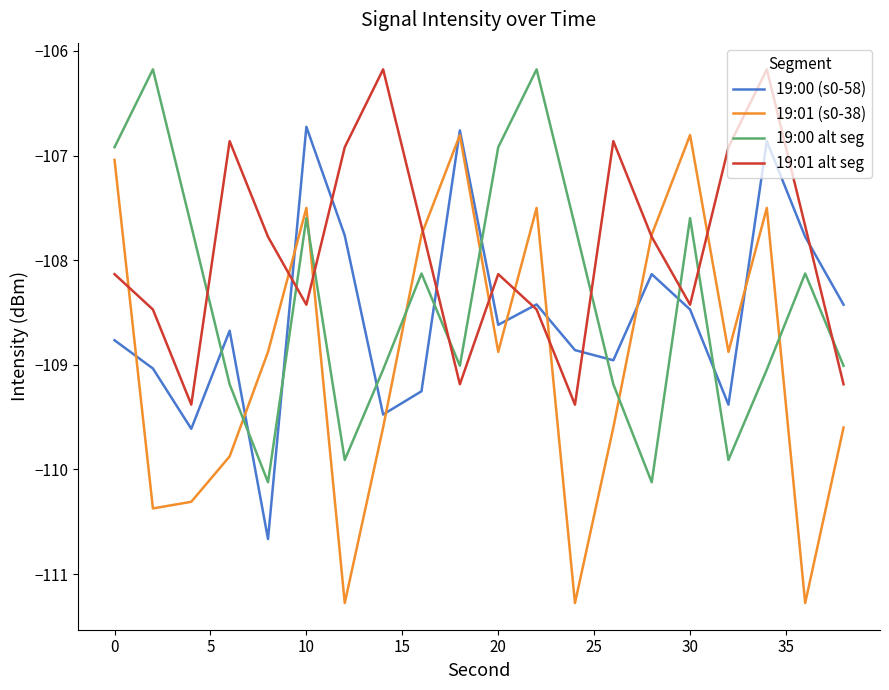

How many times do 19:00 alt seg and 19:01 alt seg cross each other?

8